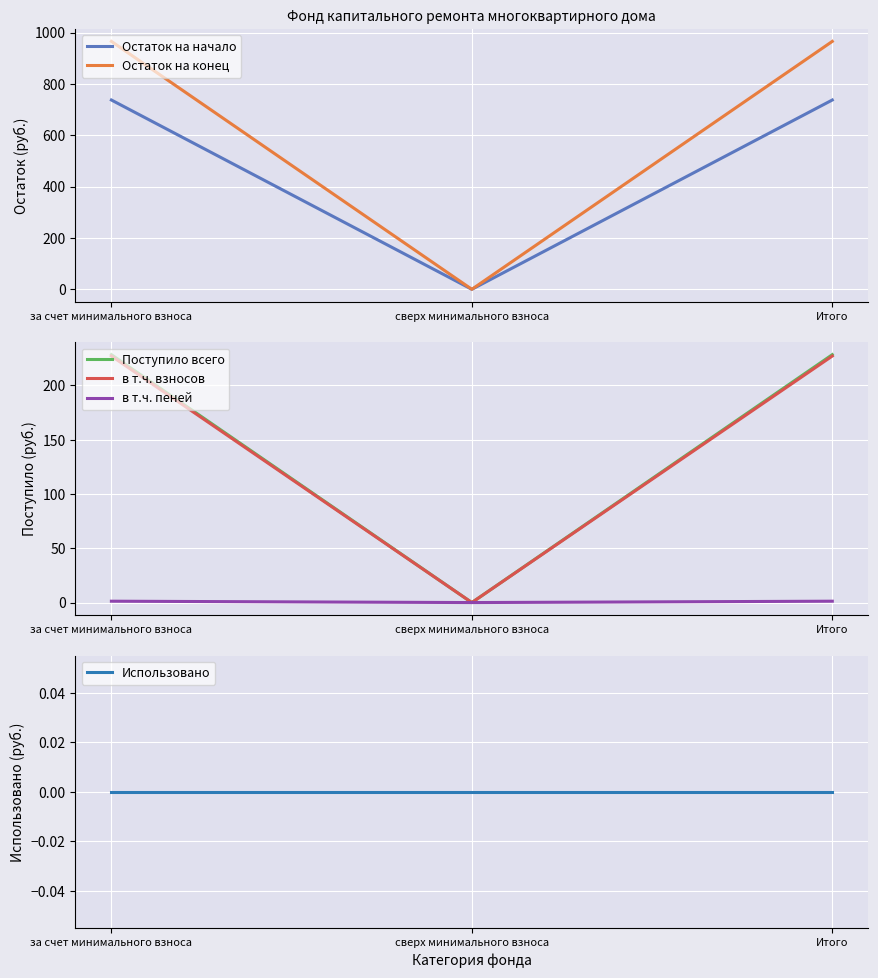

Where does the в т.ч. пеней series first go above 1?

за счет минимального взноса